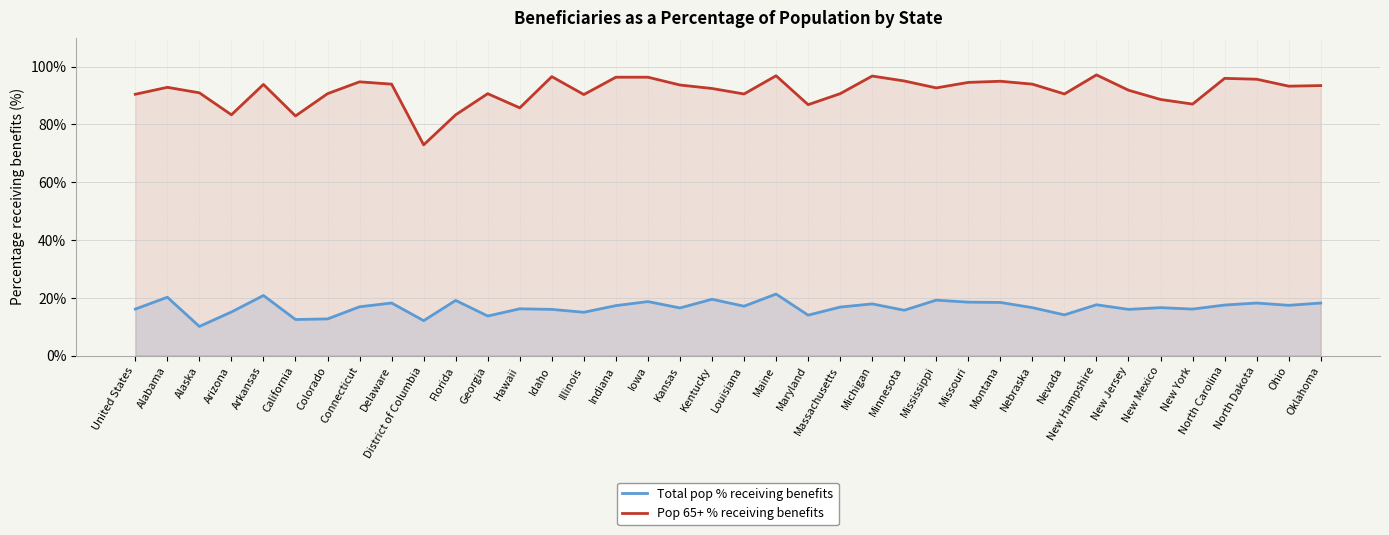

What value does the Total pop % receiving benefits series have at Georgia?

13.7